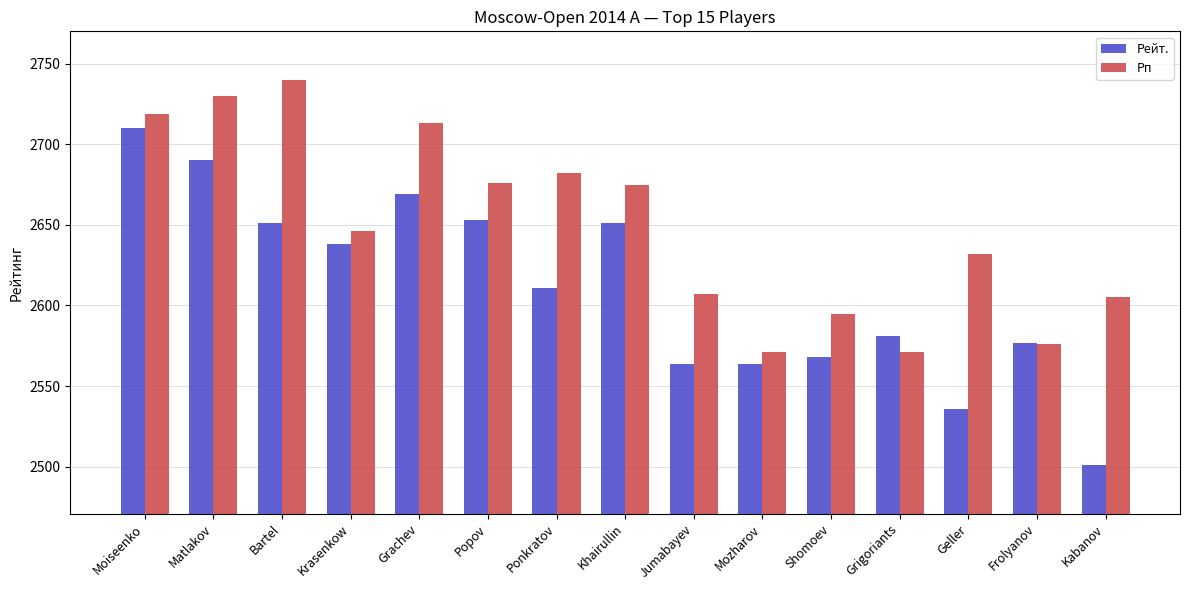

How many values in the Рп series are below 2646?

7